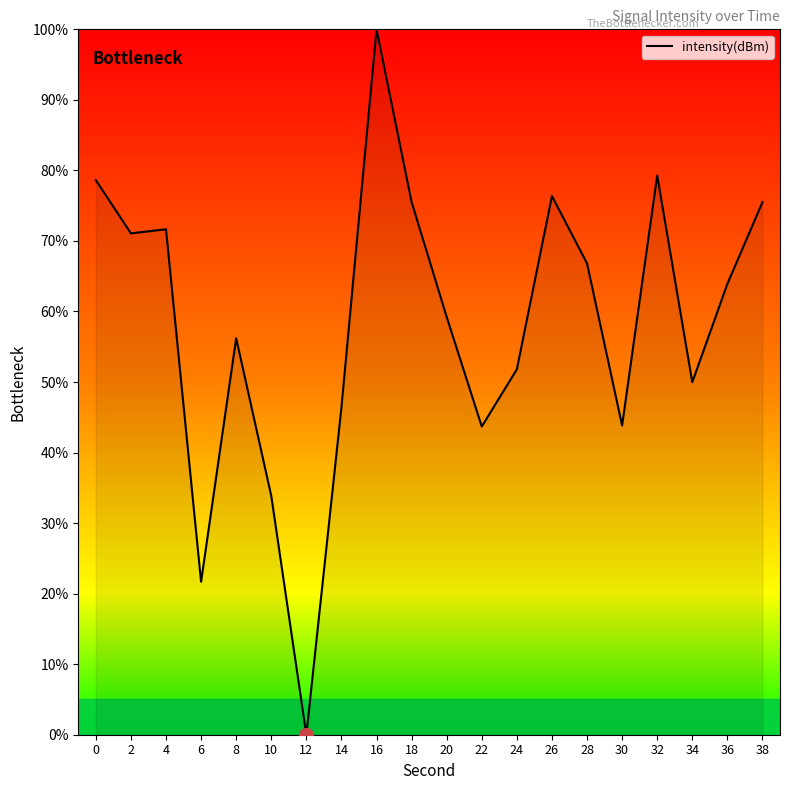

What is the difference between the maximum and minimum values?

100.0